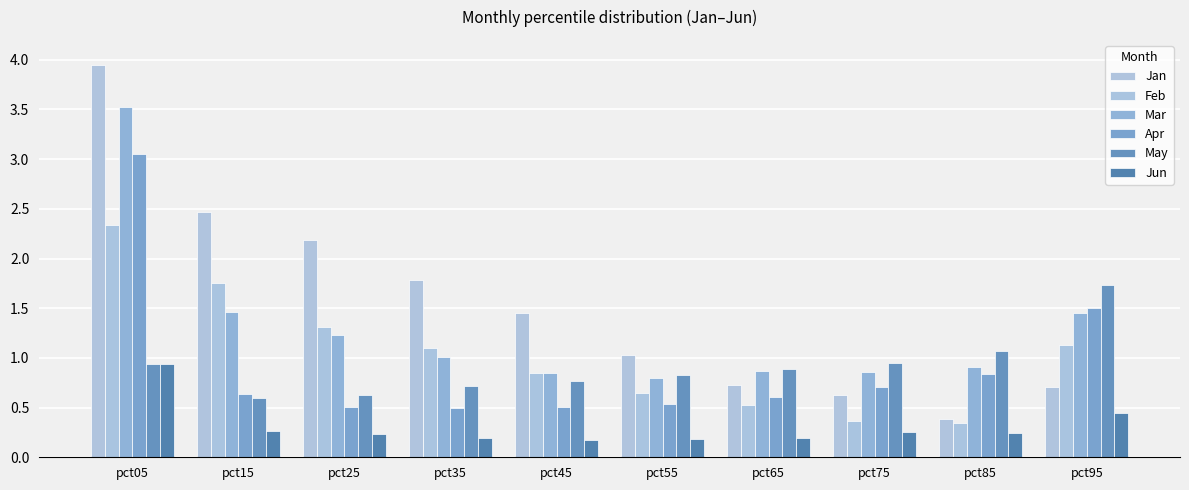

Reading left to right, list all the values displayed in this chart.

Jan: pct05=3.9	pct15=2.5	pct25=2.2	pct35=1.8	pct45=1.5	pct55=1.0	pct65=0.7	pct75=0.6	pct85=0.4	pct95=0.7
Feb: pct05=2.3	pct15=1.8	pct25=1.3	pct35=1.1	pct45=0.8	pct55=0.7	pct65=0.5	pct75=0.4	pct85=0.3	pct95=1.1
Mar: pct05=3.5	pct15=1.5	pct25=1.2	pct35=1.0	pct45=0.8	pct55=0.8	pct65=0.9	pct75=0.9	pct85=0.9	pct95=1.5
Apr: pct05=3.1	pct15=0.6	pct25=0.5	pct35=0.5	pct45=0.5	pct55=0.5	pct65=0.6	pct75=0.7	pct85=0.8	pct95=1.5
May: pct05=0.9	pct15=0.6	pct25=0.6	pct35=0.7	pct45=0.8	pct55=0.8	pct65=0.9	pct75=0.9	pct85=1.1	pct95=1.7
Jun: pct05=0.9	pct15=0.3	pct25=0.2	pct35=0.2	pct45=0.2	pct55=0.2	pct65=0.2	pct75=0.3	pct85=0.2	pct95=0.4